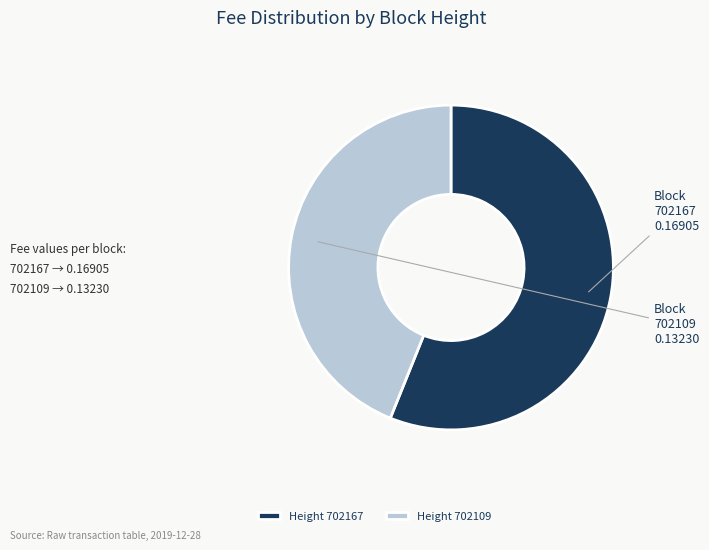

Which slice represents more than half of the pie?

702167